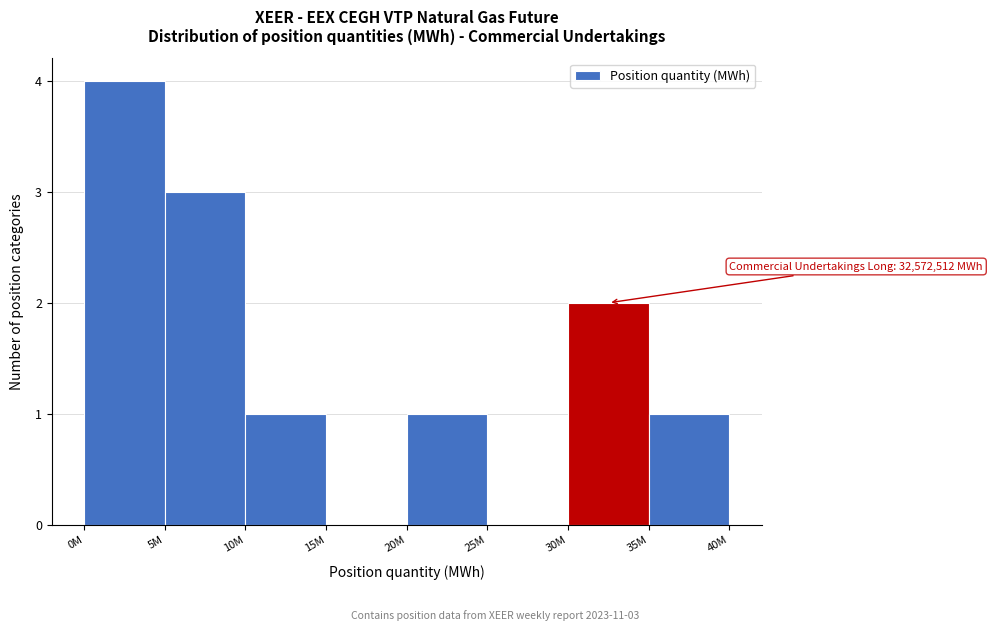

Reading left to right, what are all the values shown in this chart?

0M=4	5M=3	10M=1	15M=0	20M=1	25M=0	30M=2	35M=1